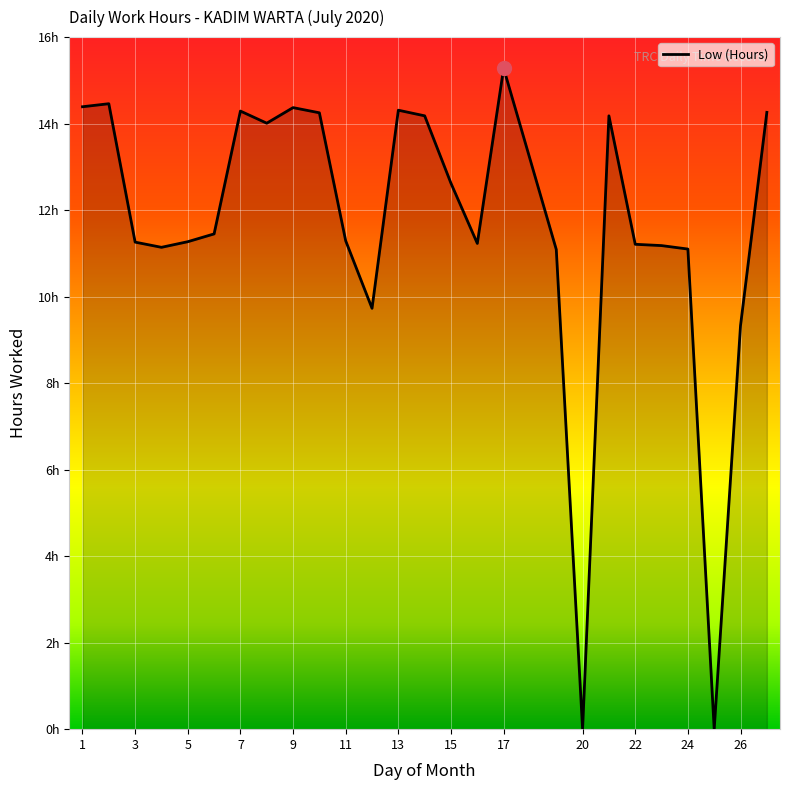

Does the chart have visible grid lines?

Yes